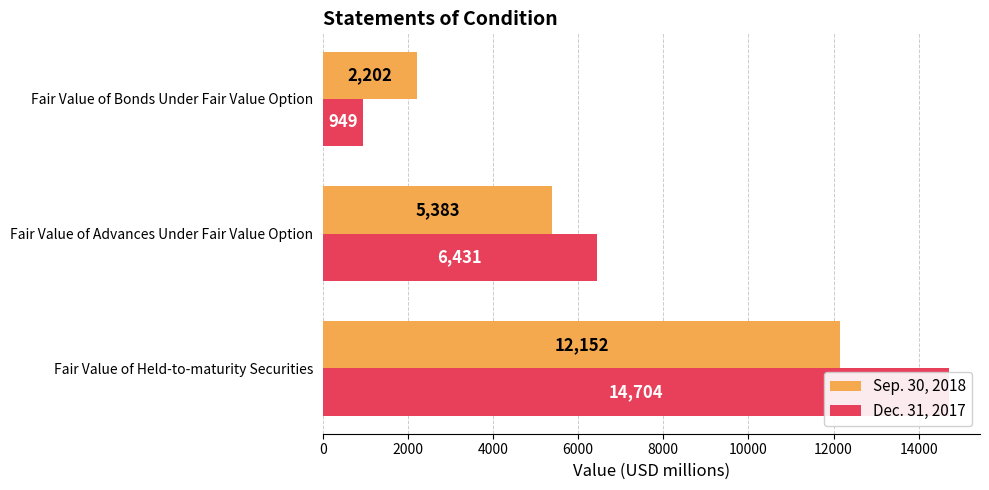

How many categories are shown in the chart?

3